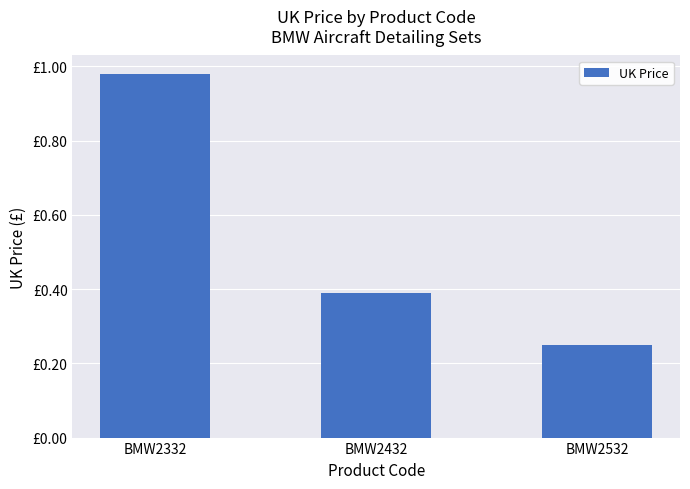

What is the maximum value shown in the chart?

1.0